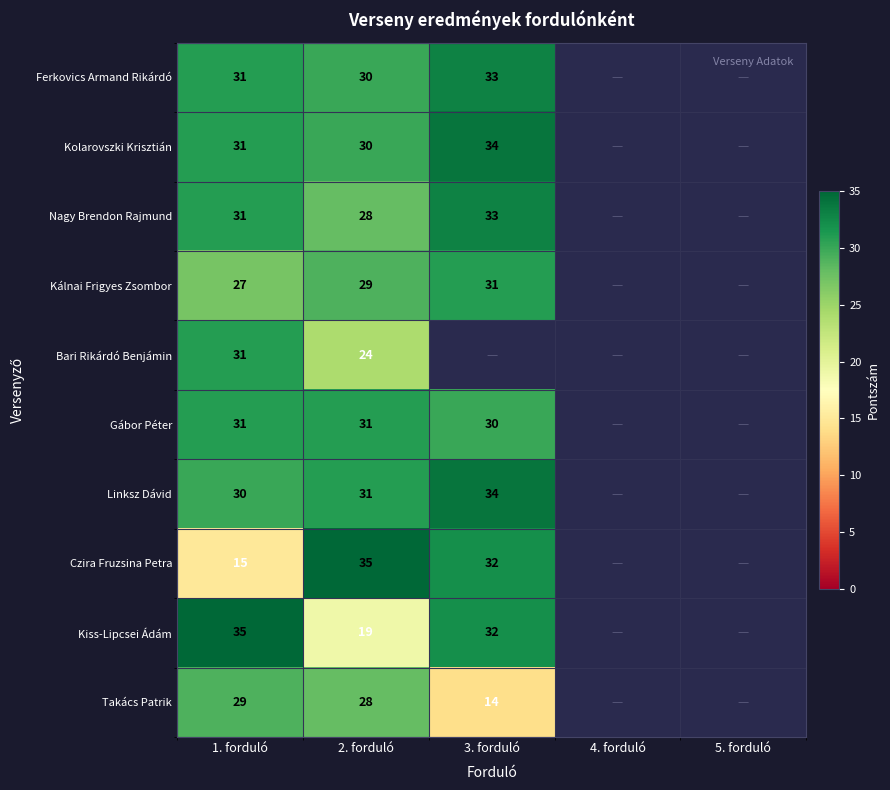

At which category is the sum across all series the highest?

1. forduló